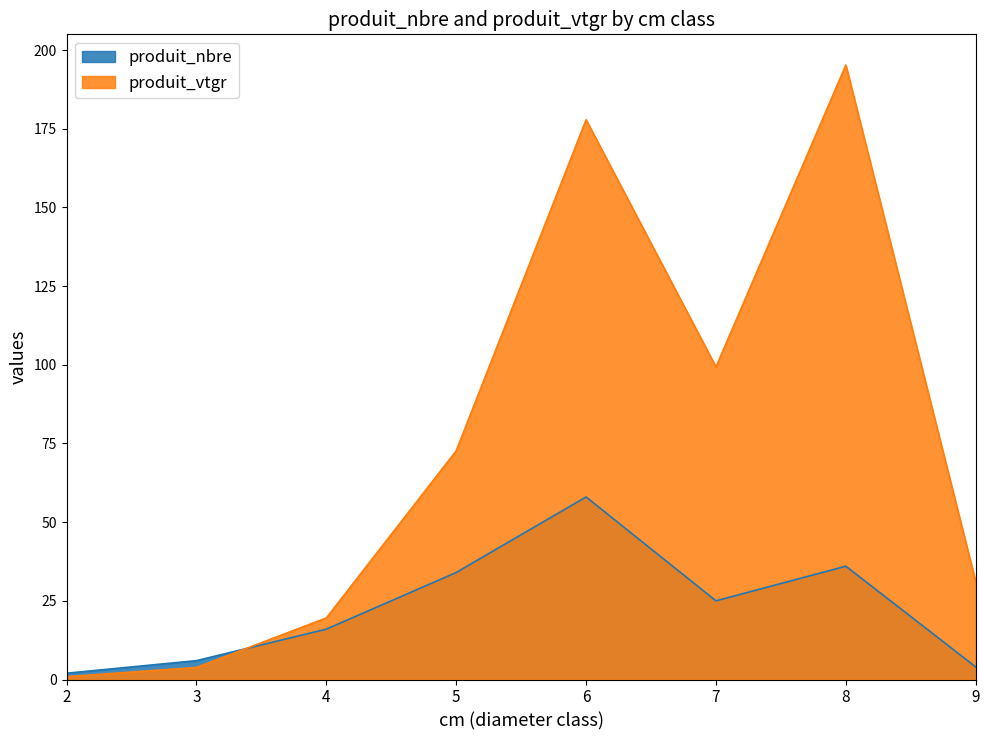

How many interior local valleys does the produit_nbre series have?

1